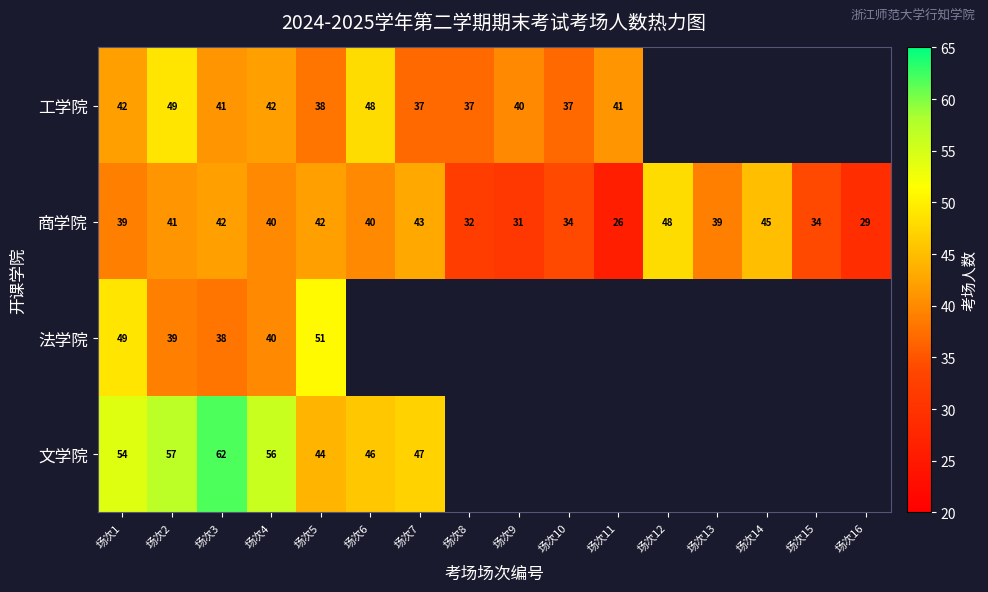

At 场次5, list the series in order from largest to smallest.

法学院, 文学院, 商学院, 工学院